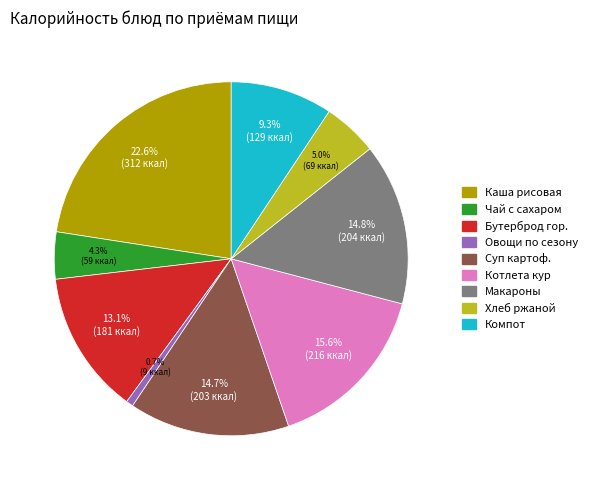

Is there any slice that represents more than half of the pie?

No